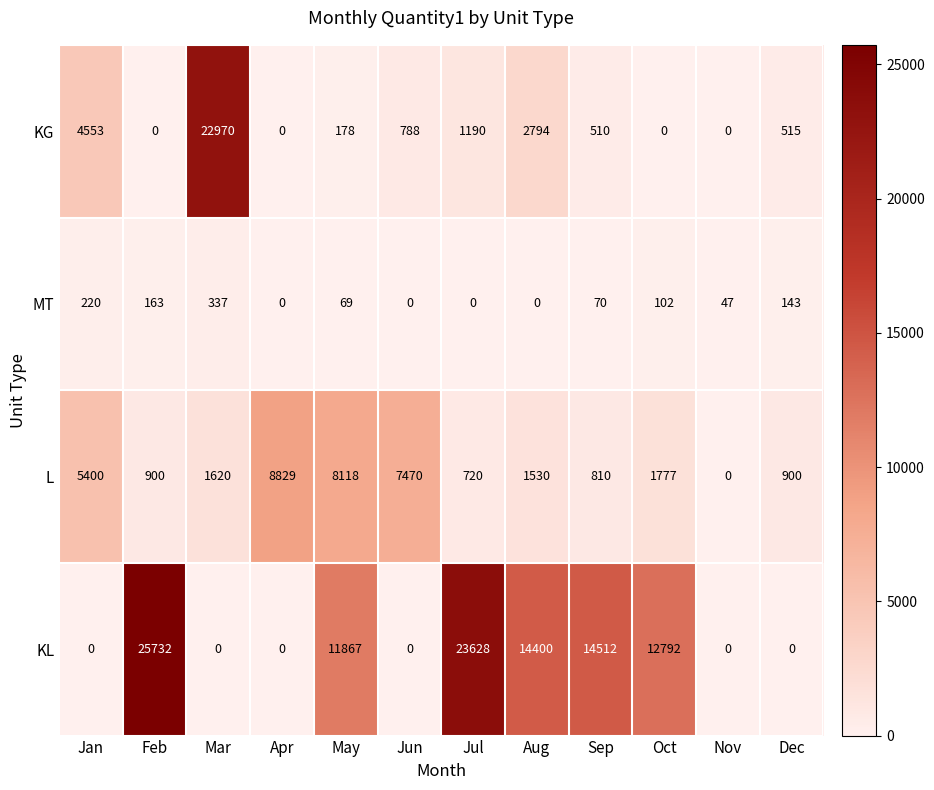

Rank the series by their maximum value, from highest to lowest.

KL, KG, L, MT